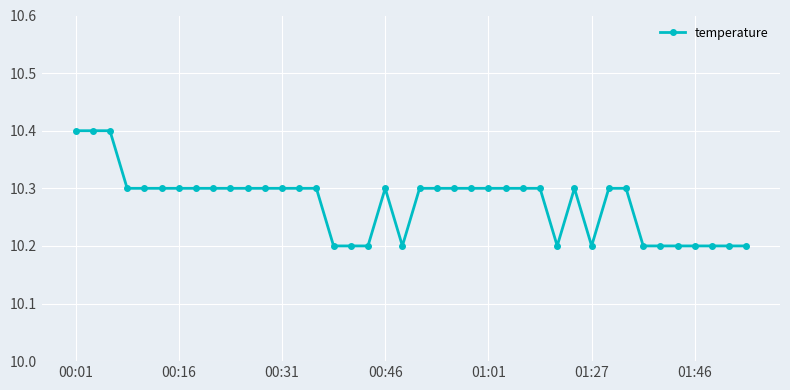

What is the difference between the maximum and second lowest values?

0.2